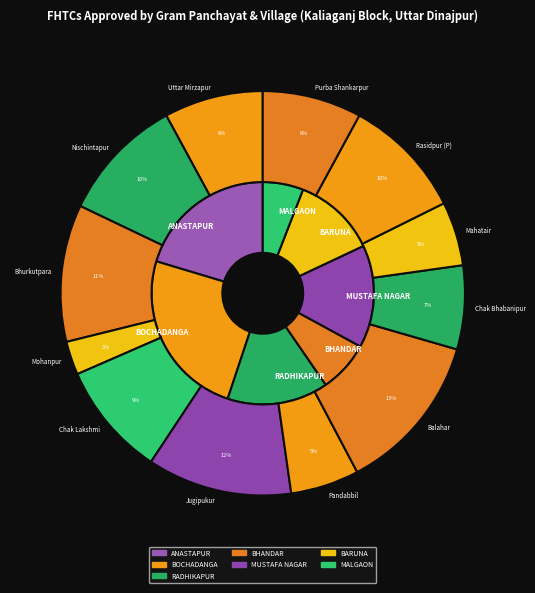

Rank the categories by value from highest to lowest.

Balahar, Jugipukur, Bhurkutpara, Nischintapur, Rasidpur (P), Chak Lakshmi, Uttar Mirzapur, Purba Shankarpur, Chak Bhabanipur, Pandabbil, Mahatair, Mohanpur